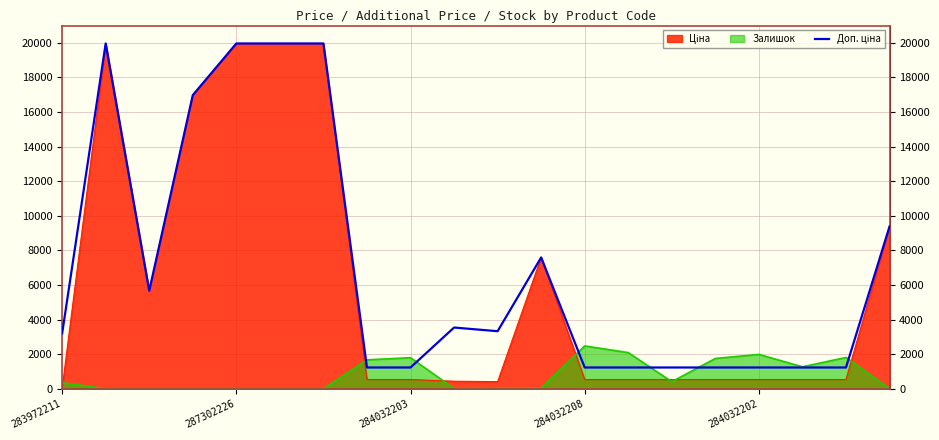

How many distinct data groups are displayed?

1